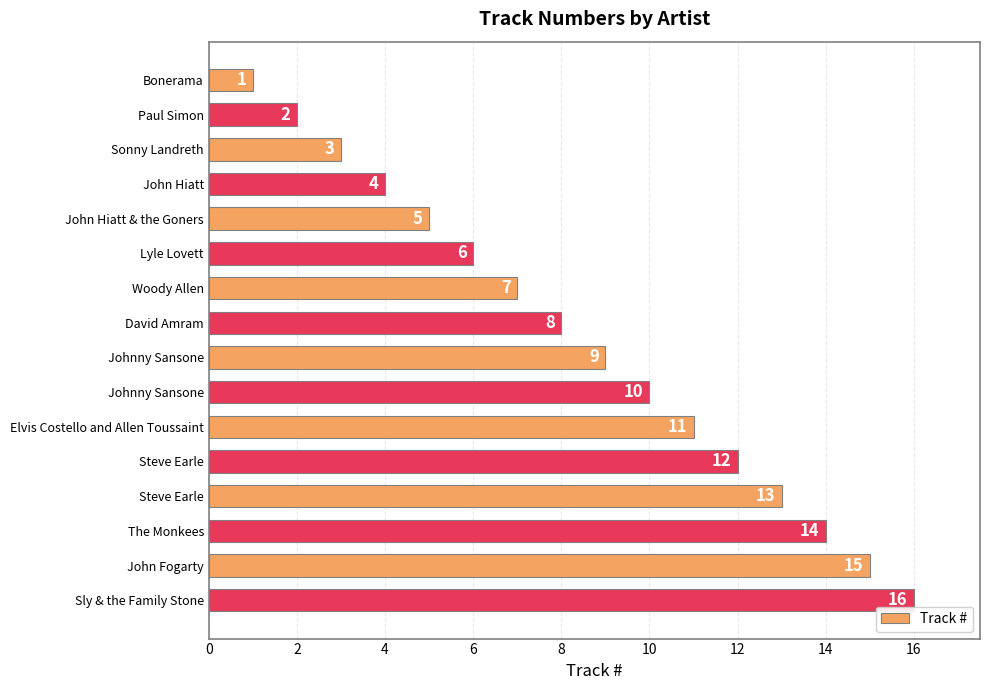

How many series are shown in this chart?

1